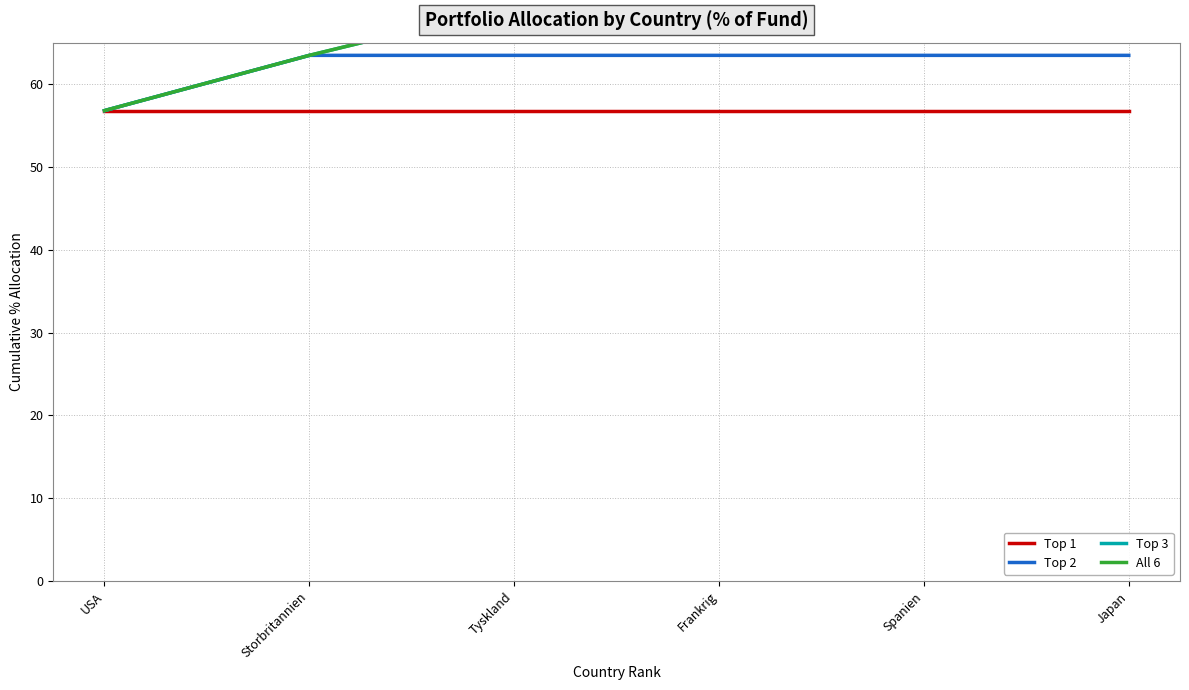

What are all the series names shown in the legend?

Top 1, Top 2, Top 3, All 6